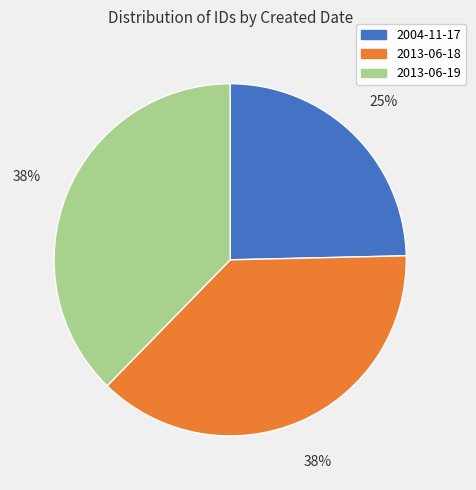

Is it true that 2013-06-18 is 31% of the pie?

False